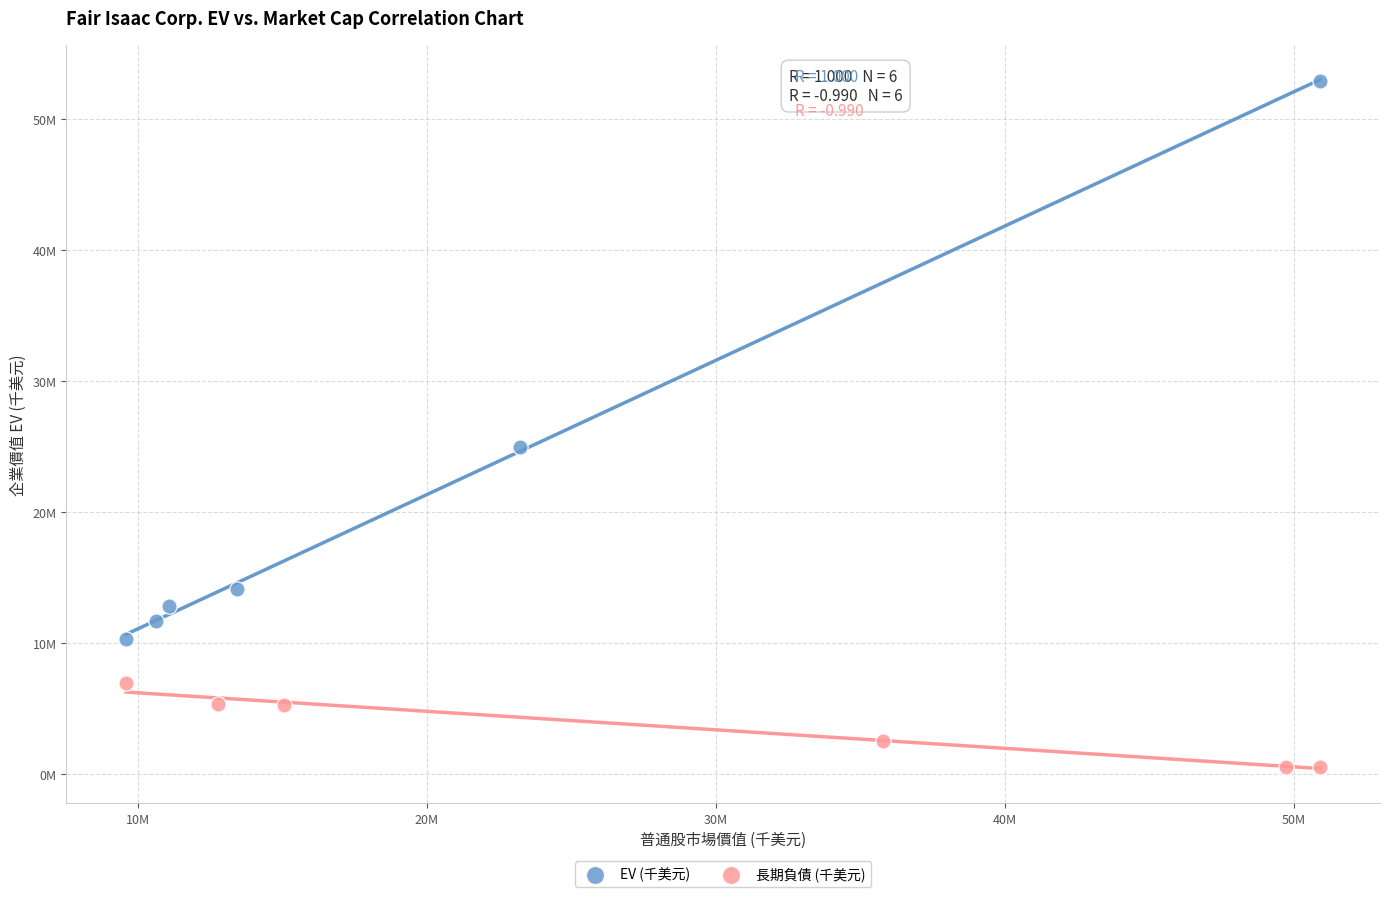

What are all the series names shown in the legend?

EV (千美元), 長期負債 (千美元)